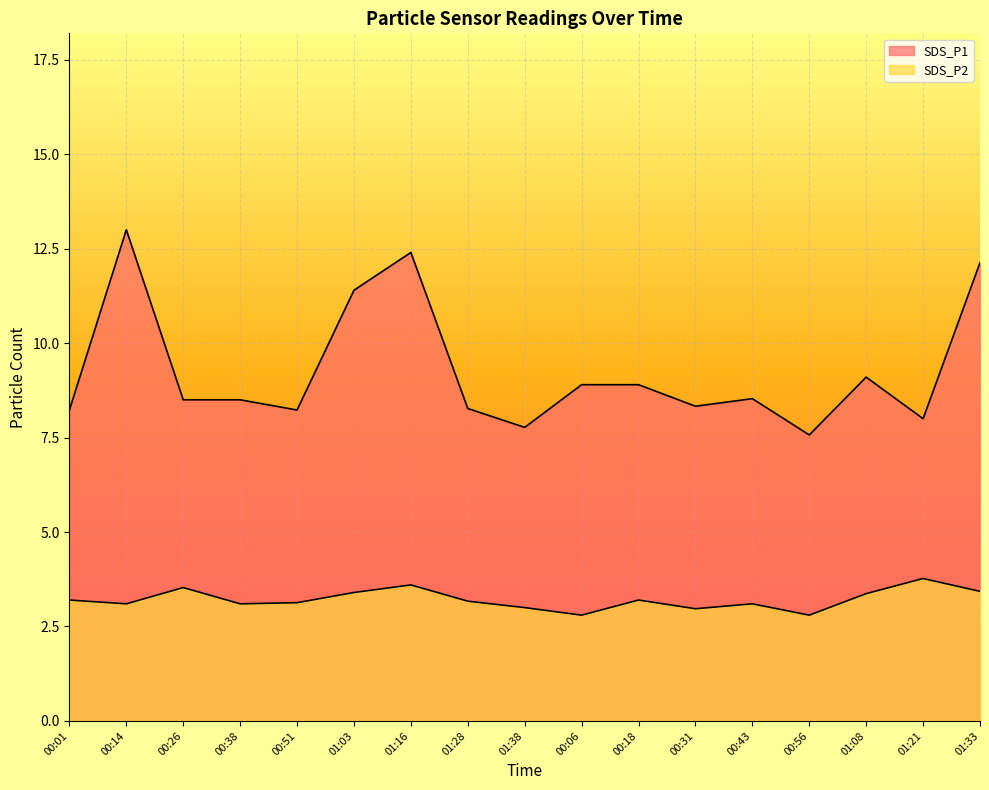

Which has a higher value, 01:21 or 00:56?

01:21